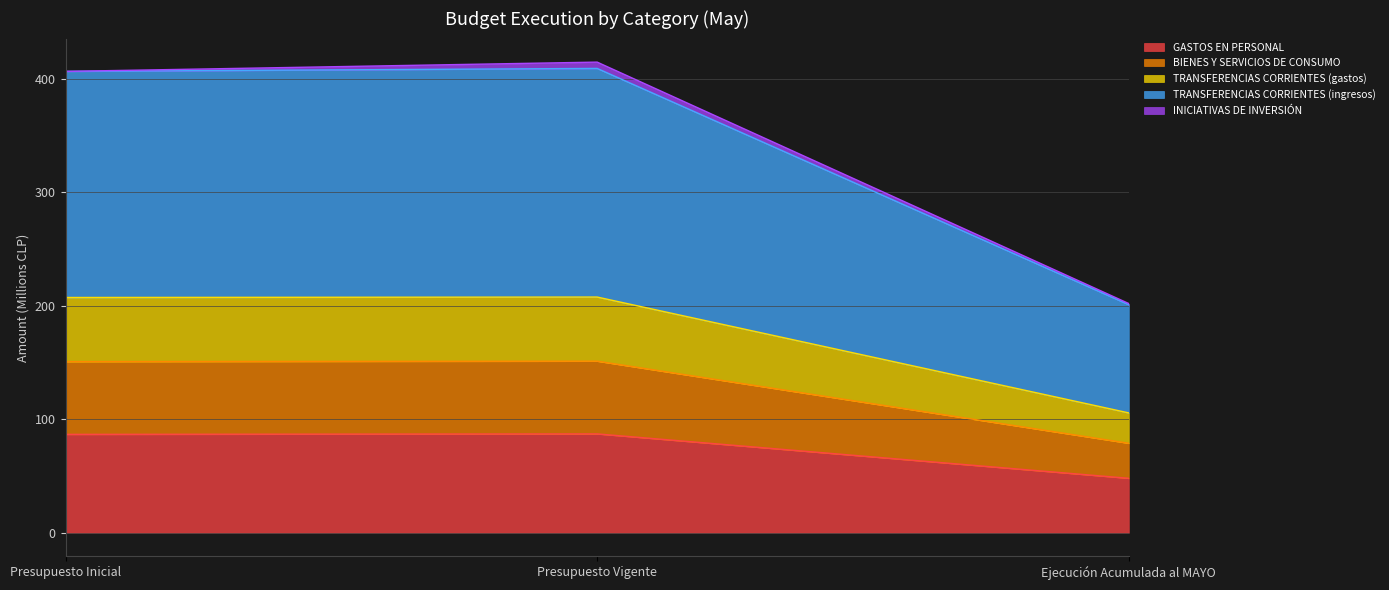

What is the sum of the GASTOS EN PERSONAL values at Presupuesto Vigente and Presupuesto Inicial?

173.9